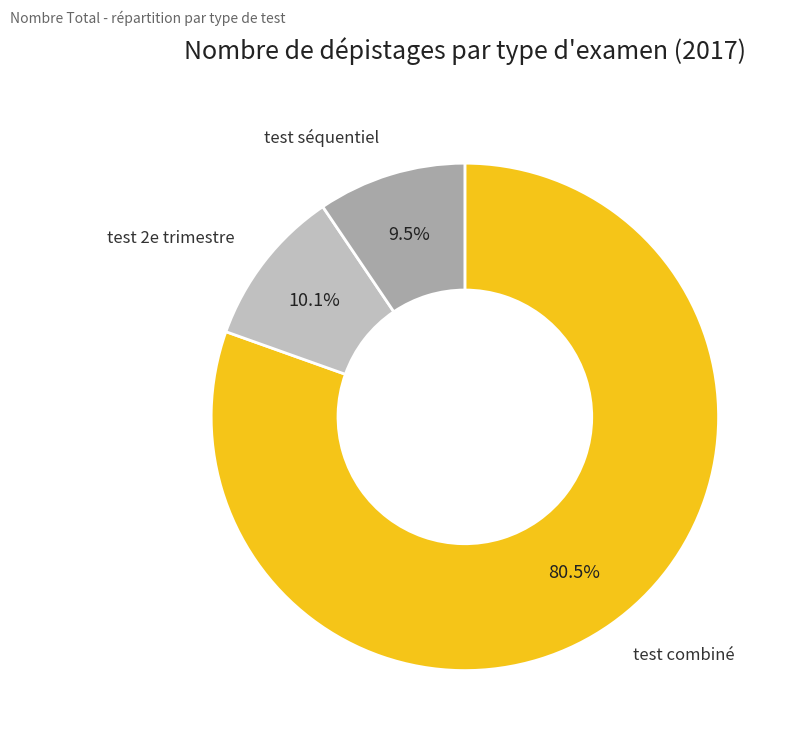

Combined, do test séquentiel and test combiné account for over 50%?

Yes